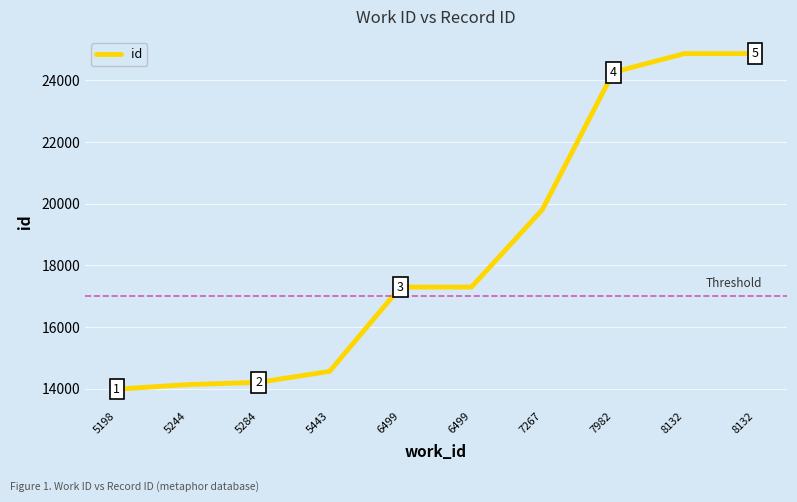

Does the chart display data point markers on the line(s)?

No